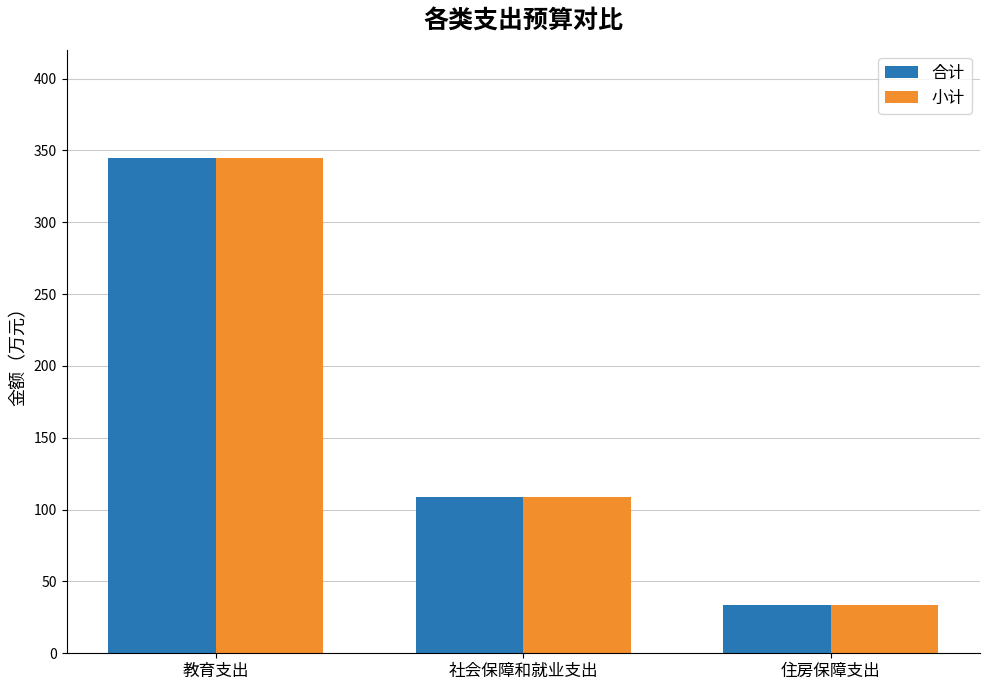

At which category does the chart reach its minimum across all series?

住房保障支出